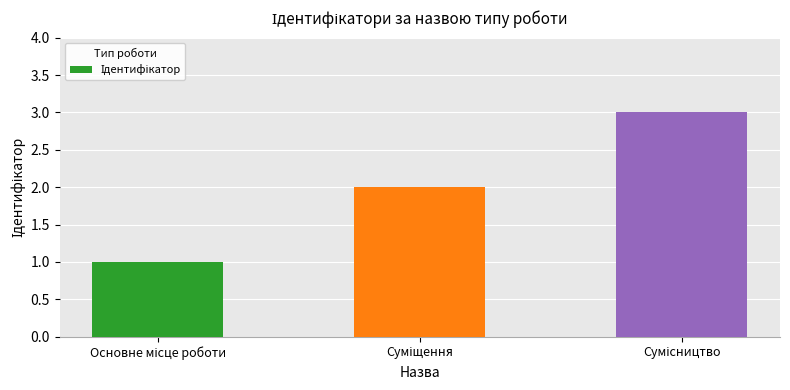

What is the minimum value shown in the chart?

1